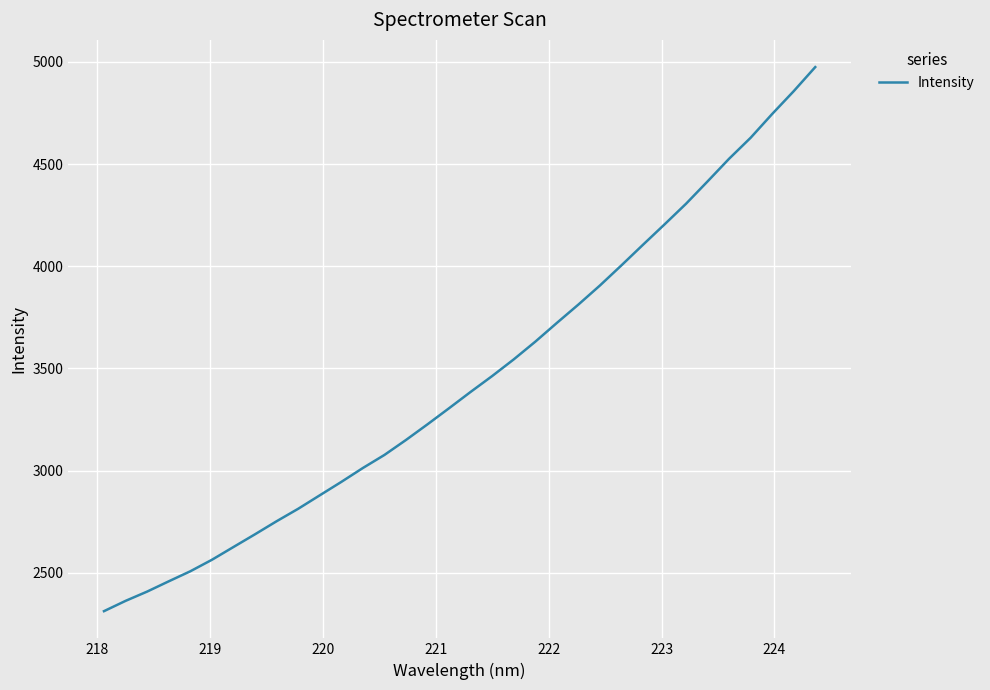

What is the sum of all values?

117318.1